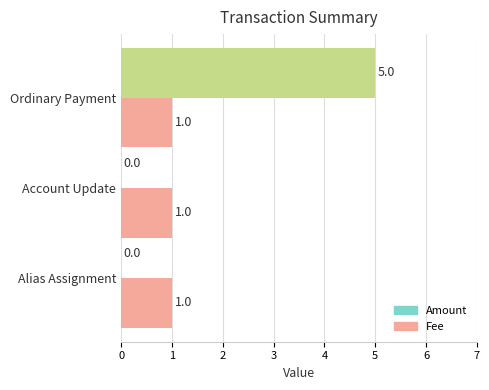

What is the average value of the Amount series?

2